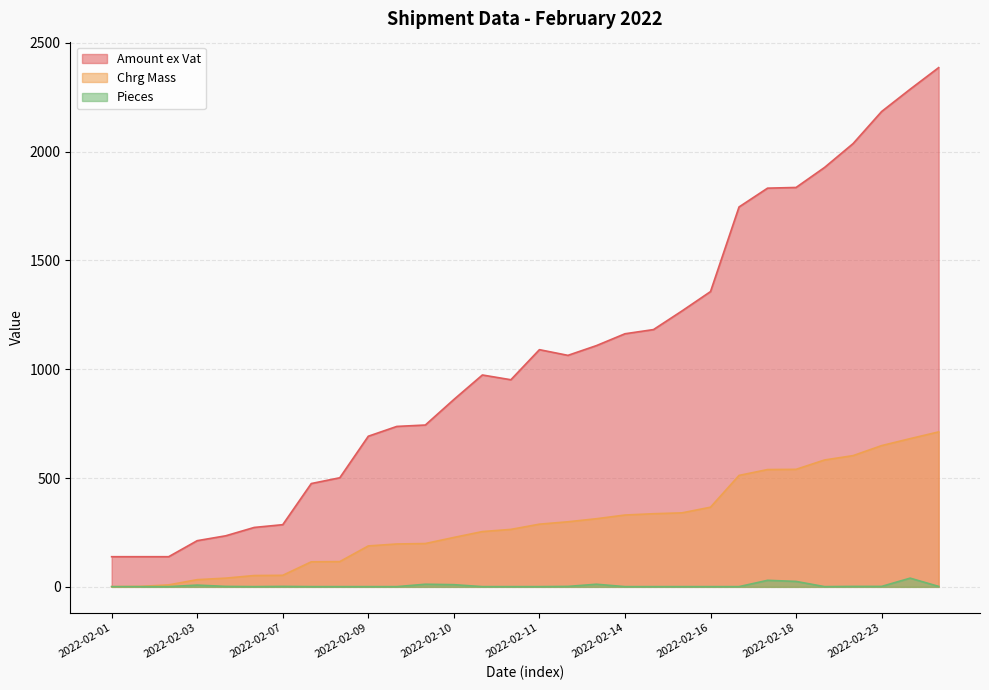

True or false: Chrg Mass and Amount ex Vat cross at least once.

False